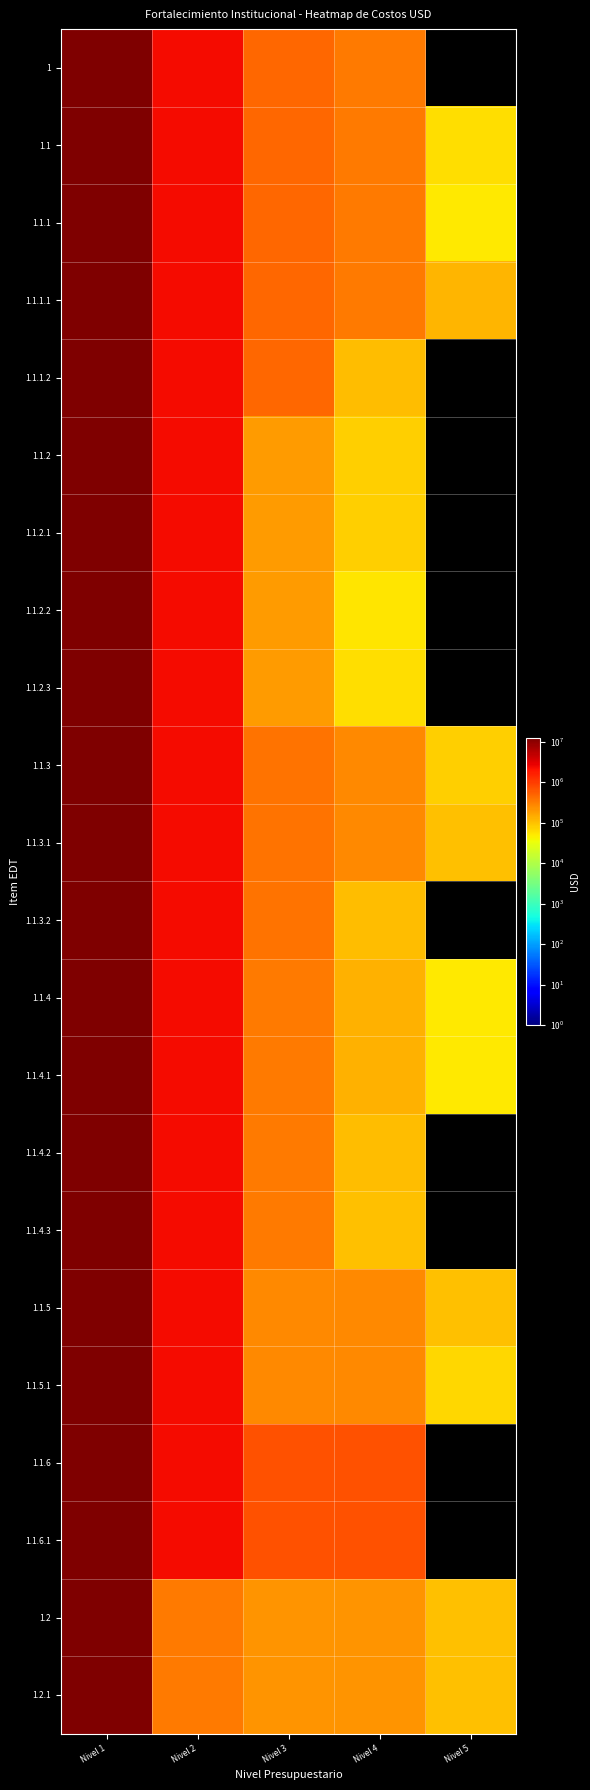

Reading left to right, what are all the values shown in this chart?

1: Nivel 1=12525000	Nivel 2=2329600	Nivel 3=455600	Nivel 4=350000	Nivel 5=0
1.1: Nivel 1=12525000	Nivel 2=2329600	Nivel 3=455600	Nivel 4=350000	Nivel 5=60000
1.1.1: Nivel 1=12525000	Nivel 2=2329600	Nivel 3=455600	Nivel 4=350000	Nivel 5=50000
1.1.1.1: Nivel 1=12525000	Nivel 2=2329600	Nivel 3=455600	Nivel 4=350000	Nivel 5=120000
1.1.1.2: Nivel 1=12525000	Nivel 2=2329600	Nivel 3=455600	Nivel 4=105600	Nivel 5=0
1.1.2: Nivel 1=12525000	Nivel 2=2329600	Nivel 3=192800	Nivel 4=80000	Nivel 5=0
1.1.2.1: Nivel 1=12525000	Nivel 2=2329600	Nivel 3=192800	Nivel 4=80000	Nivel 5=0
1.1.2.2: Nivel 1=12525000	Nivel 2=2329600	Nivel 3=192800	Nivel 4=52800	Nivel 5=0
1.1.2.3: Nivel 1=12525000	Nivel 2=2329600	Nivel 3=192800	Nivel 4=60000	Nivel 5=0
1.1.3: Nivel 1=12525000	Nivel 2=2329600	Nivel 3=375600	Nivel 4=270000	Nivel 5=80000
1.1.3.1: Nivel 1=12525000	Nivel 2=2329600	Nivel 3=375600	Nivel 4=270000	Nivel 5=100000
1.1.3.2: Nivel 1=12525000	Nivel 2=2329600	Nivel 3=375600	Nivel 4=105600	Nivel 5=0
1.1.4: Nivel 1=12525000	Nivel 2=2329600	Nivel 3=335600	Nivel 4=130000	Nivel 5=50000
1.1.4.1: Nivel 1=12525000	Nivel 2=2329600	Nivel 3=335600	Nivel 4=130000	Nivel 5=50000
1.1.4.2: Nivel 1=12525000	Nivel 2=2329600	Nivel 3=335600	Nivel 4=105600	Nivel 5=0
1.1.4.3: Nivel 1=12525000	Nivel 2=2329600	Nivel 3=335600	Nivel 4=100000	Nivel 5=0
1.1.5: Nivel 1=12525000	Nivel 2=2329600	Nivel 3=270000	Nivel 4=270000	Nivel 5=100000
1.1.5.1: Nivel 1=12525000	Nivel 2=2329600	Nivel 3=270000	Nivel 4=270000	Nivel 5=70000
1.1.6: Nivel 1=12525000	Nivel 2=2329600	Nivel 3=700000	Nivel 4=700000	Nivel 5=0
1.1.6.1: Nivel 1=12525000	Nivel 2=2329600	Nivel 3=700000	Nivel 4=700000	Nivel 5=0
1.2: Nivel 1=12525000	Nivel 2=339200	Nivel 3=220000	Nivel 4=220000	Nivel 5=100000
1.2.1: Nivel 1=12525000	Nivel 2=339200	Nivel 3=220000	Nivel 4=220000	Nivel 5=100000